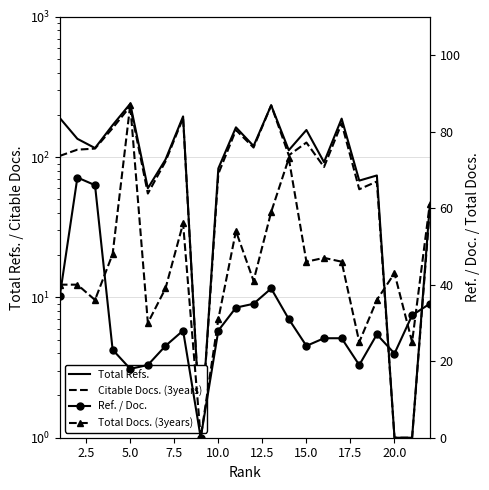

What is the value of the Citable Docs. (3years) point at the 10th from the left?

76